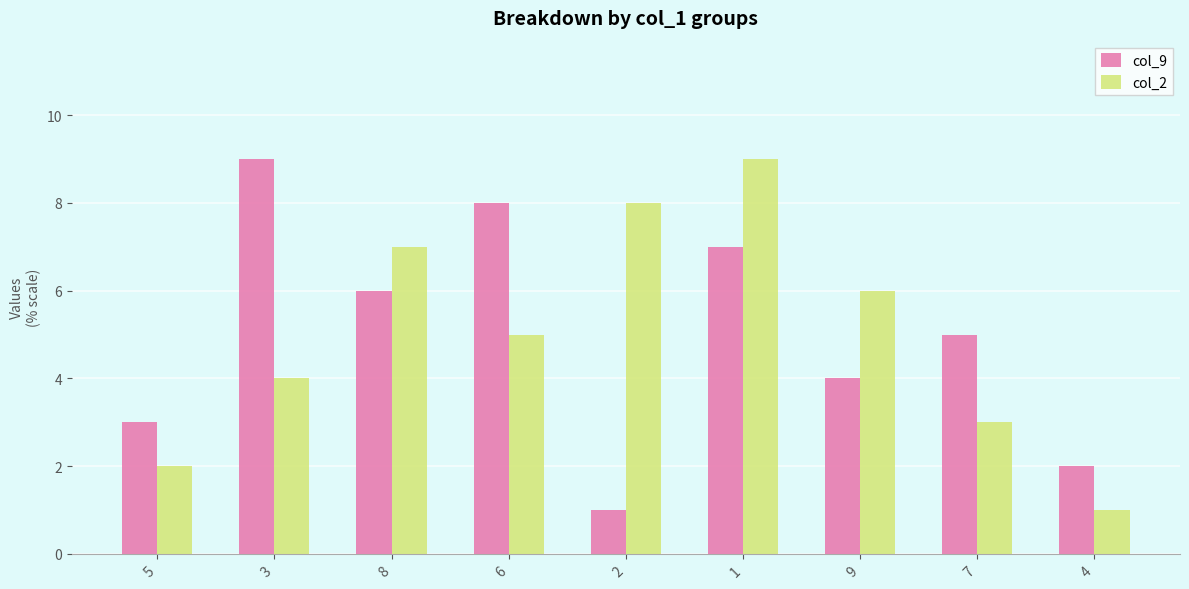

What is the difference between the maximum and minimum values in the col_2 series?

8